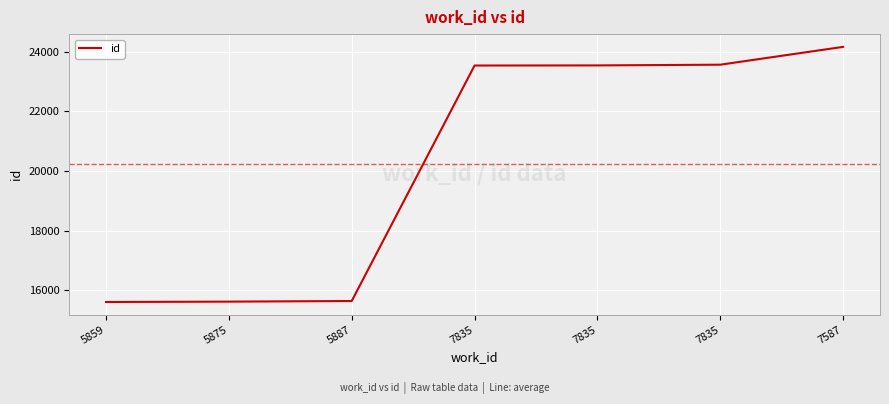

True or false: the data has more than 1 interior local peaks.

False